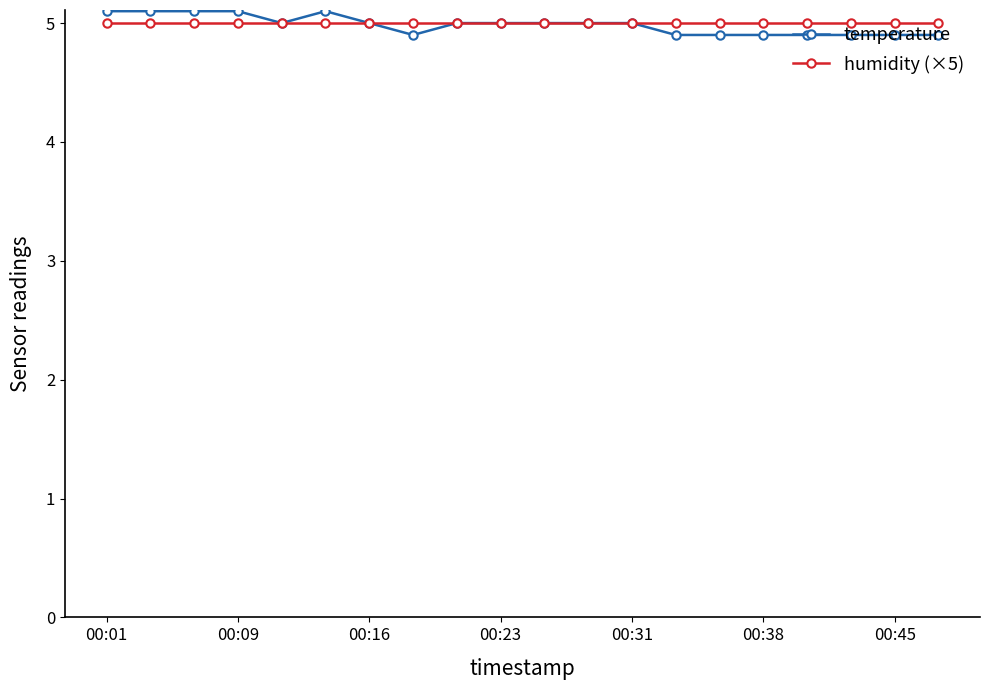

What is the value of the temperature point at the 13th from the left?

5.0